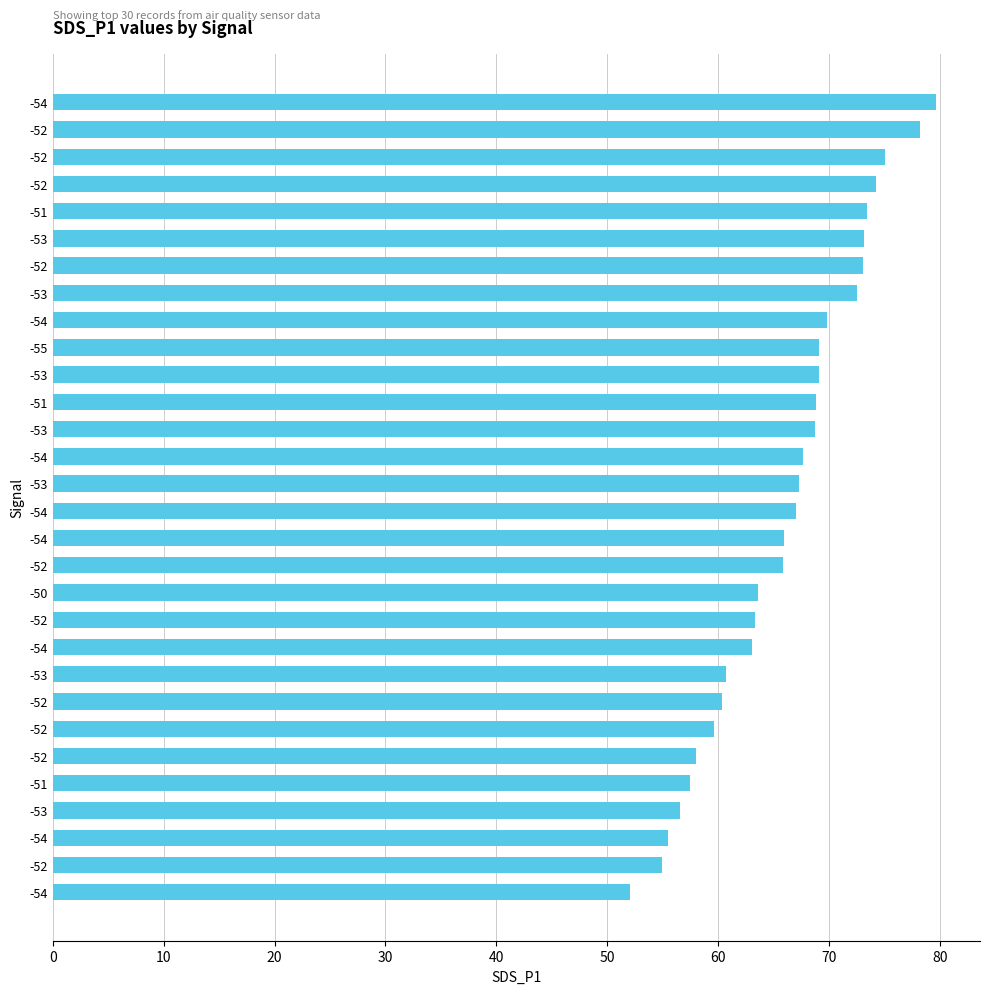

Does the chart contain any negative values?

No